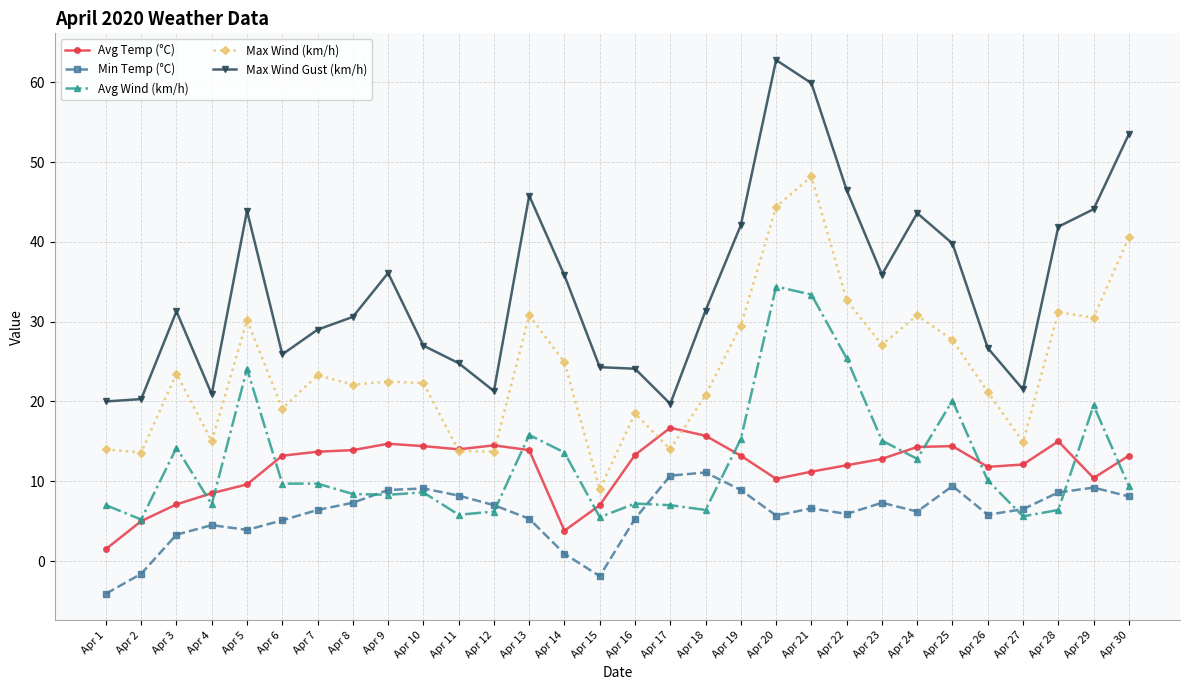

What is the highest value of the Min Temp (°C) series?

11.1